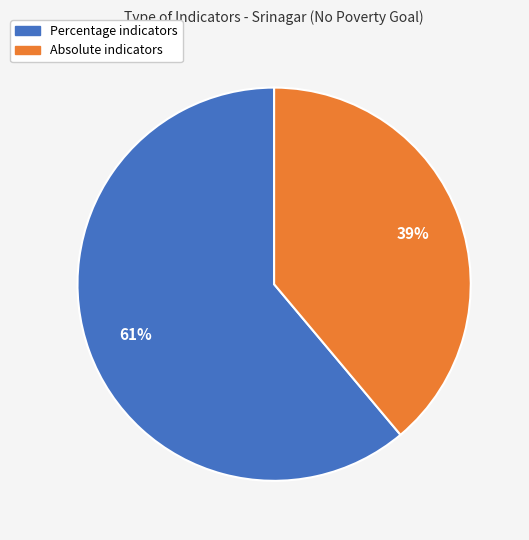

What is the smallest slice in the pie chart?

Absolute